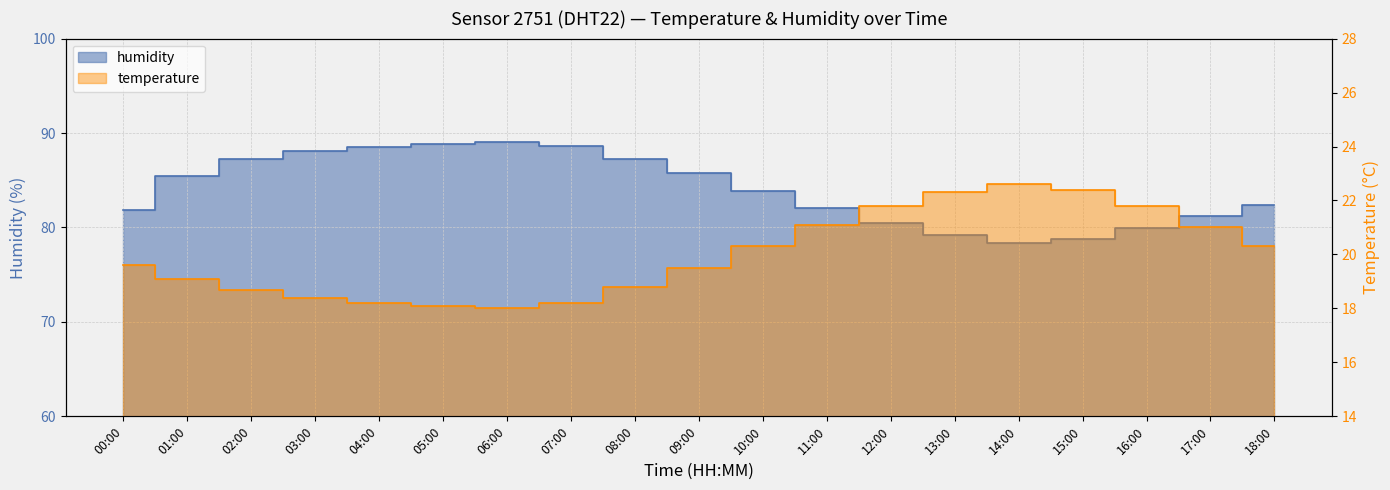

Reading left to right, transcribe all the data shown in this chart.

temperature: 19.6	19.1	18.7	18.4	18.2	18.1	18.0	18.2	18.8	19.5	20.3	21.1	21.8	22.3	22.6	22.4	21.8	21.0	20.3
humidity: 81.9	85.5	87.2	88.1	88.5	88.8	89.0	88.6	87.3	85.8	83.9	82.1	80.5	79.2	78.4	78.8	79.9	81.2	82.4